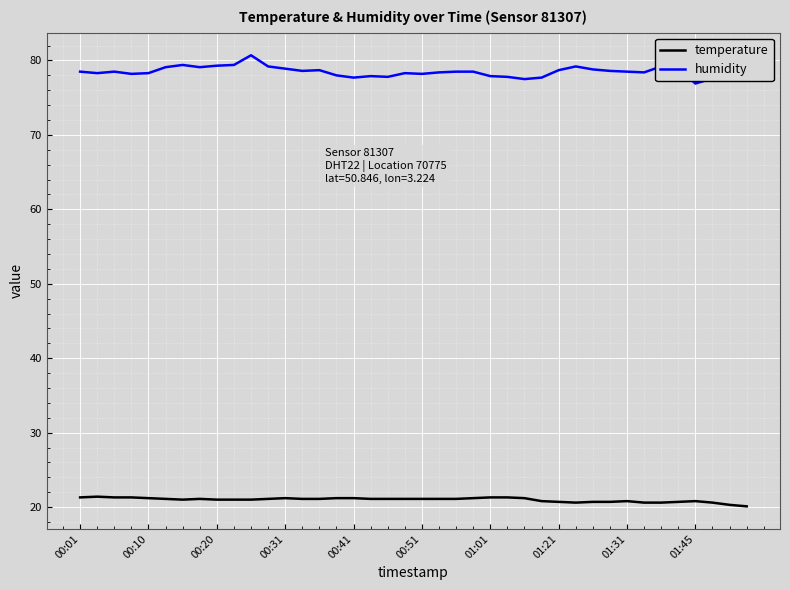

Rank the series by their maximum value, from highest to lowest.

humidity, temperature